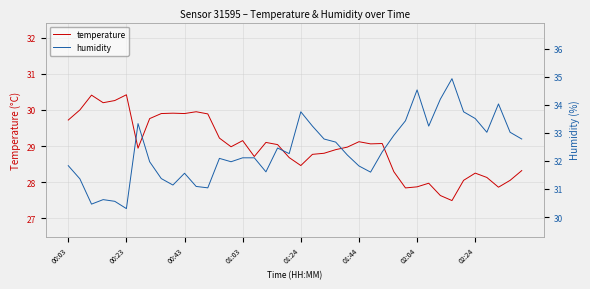

Does the chart display data point markers on the line(s)?

No